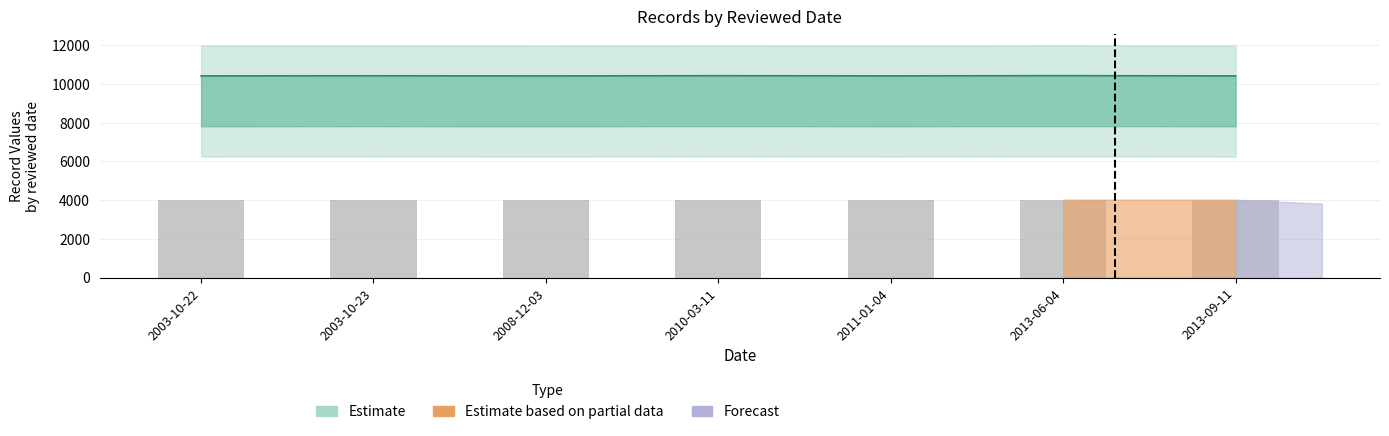

What is the minimum value shown in the chart?

4024